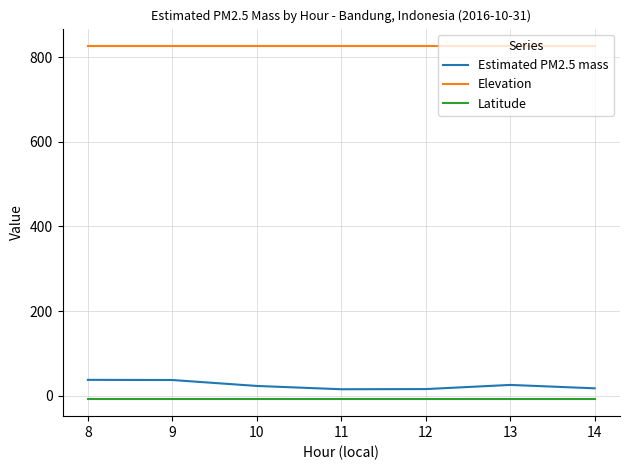

What is the highest value of the Elevation series?

826.0